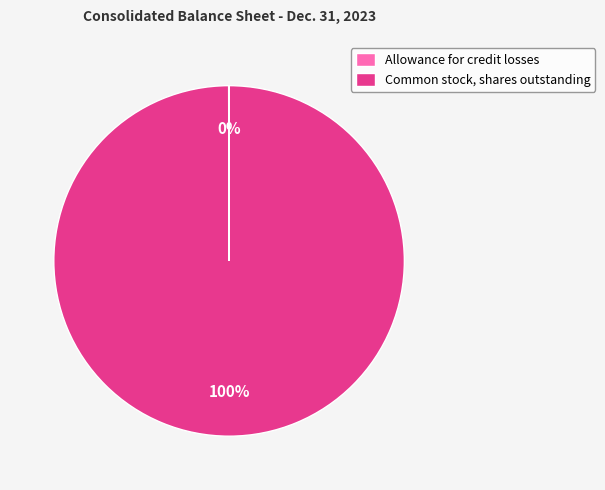

True or false: Common stock, shares outstanding accounts for 90% of the total.

False